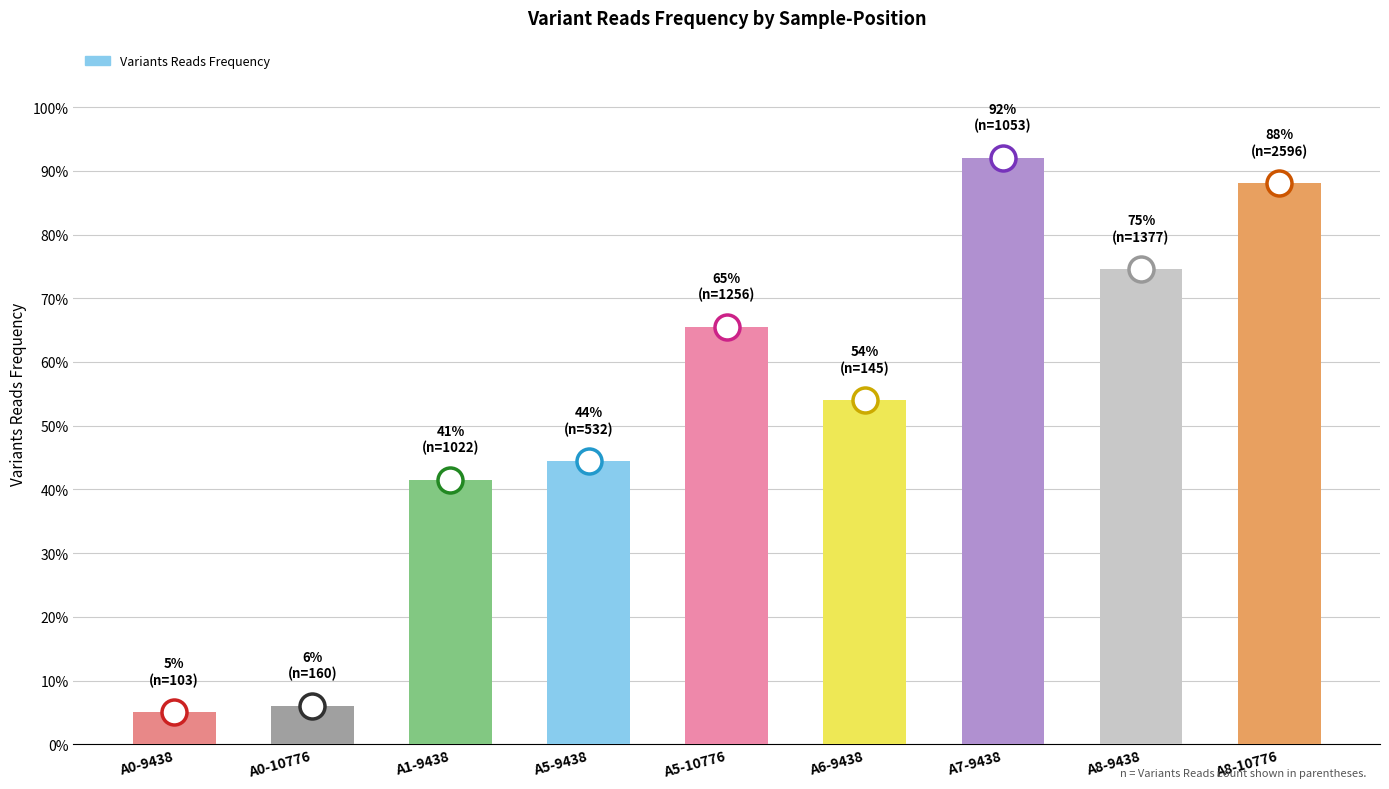

Are the bars horizontal?

No